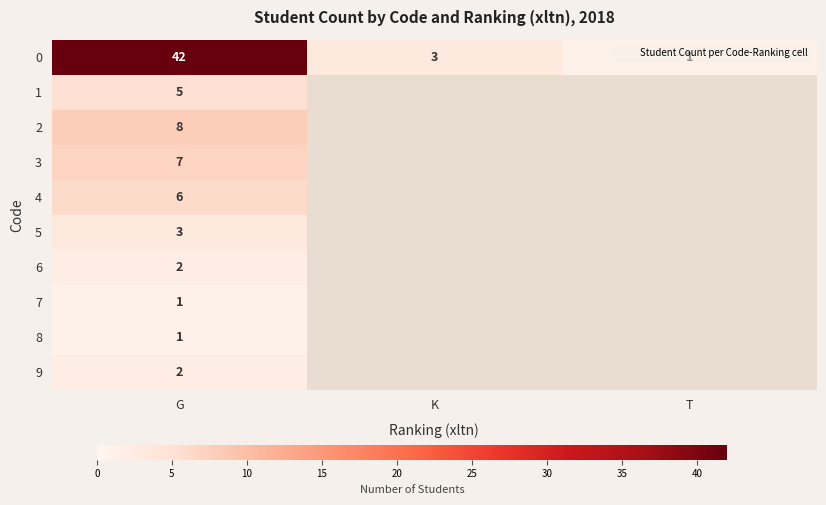

Which category has the lowest value in the 0 series?

T